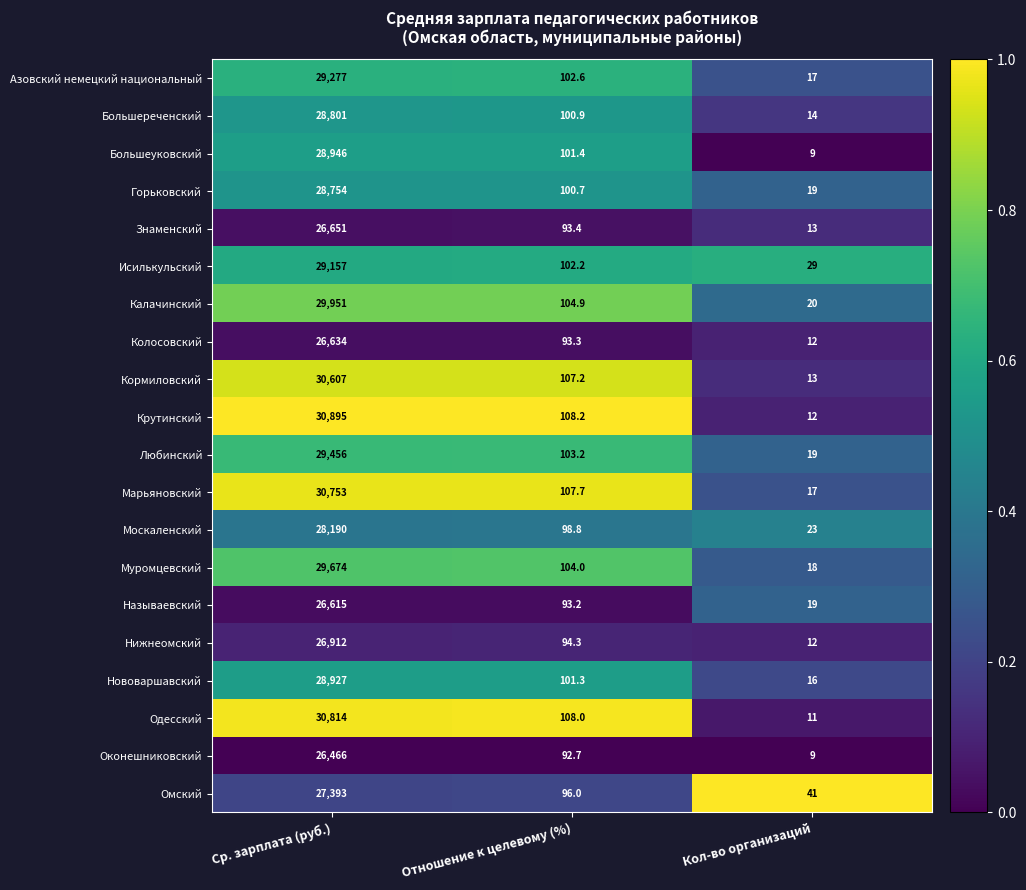

What is the sum of the Знаменский values at Отношение к целевому (%) and Ср. зарплата (руб.)?

26744.4